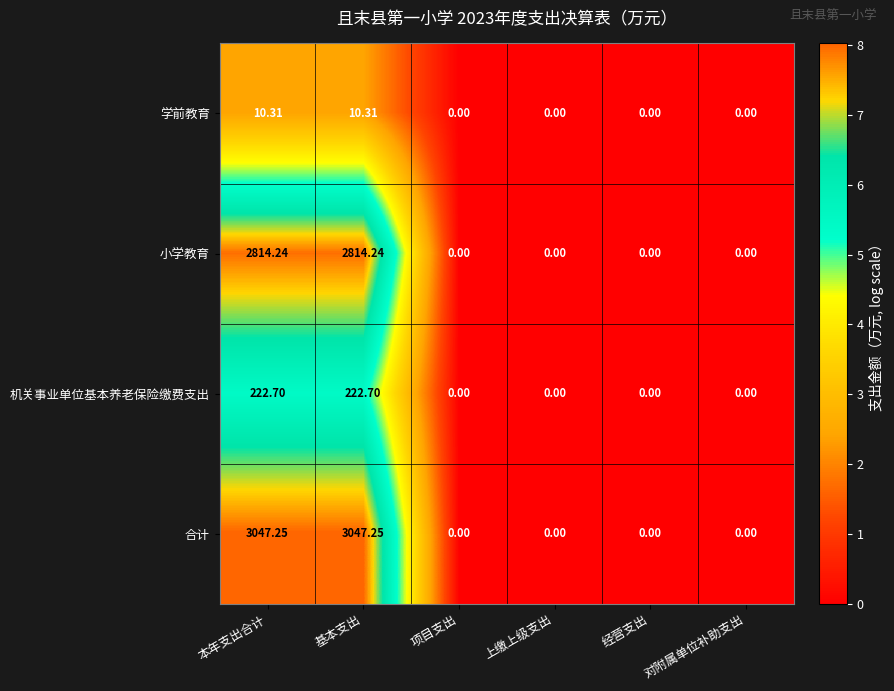

Which series changed the most between 本年支出合计 and 经营支出?

合计